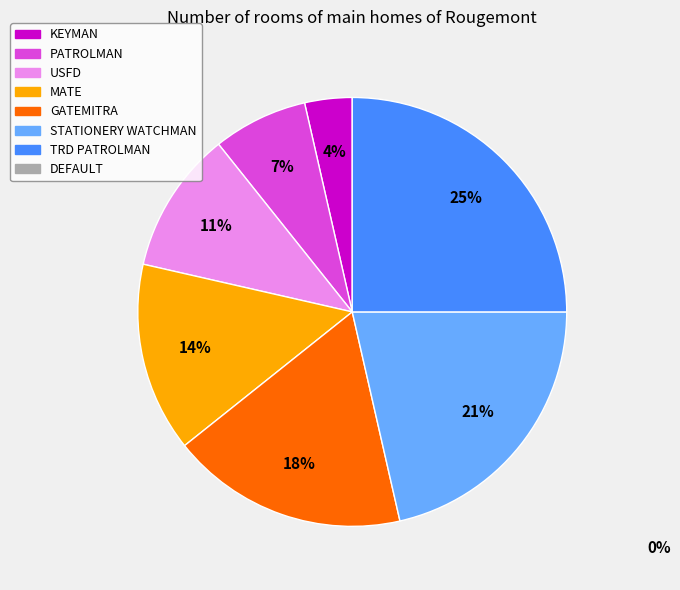

Is there any slice that represents more than half of the pie?

No